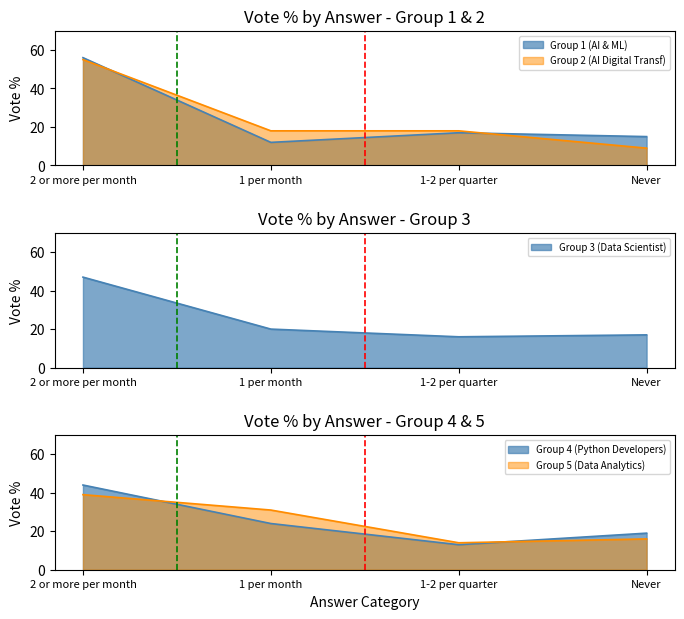

What is the difference between the Group 3 (Data Scientist) values at 1-2 per quarter and 1 per month?

4